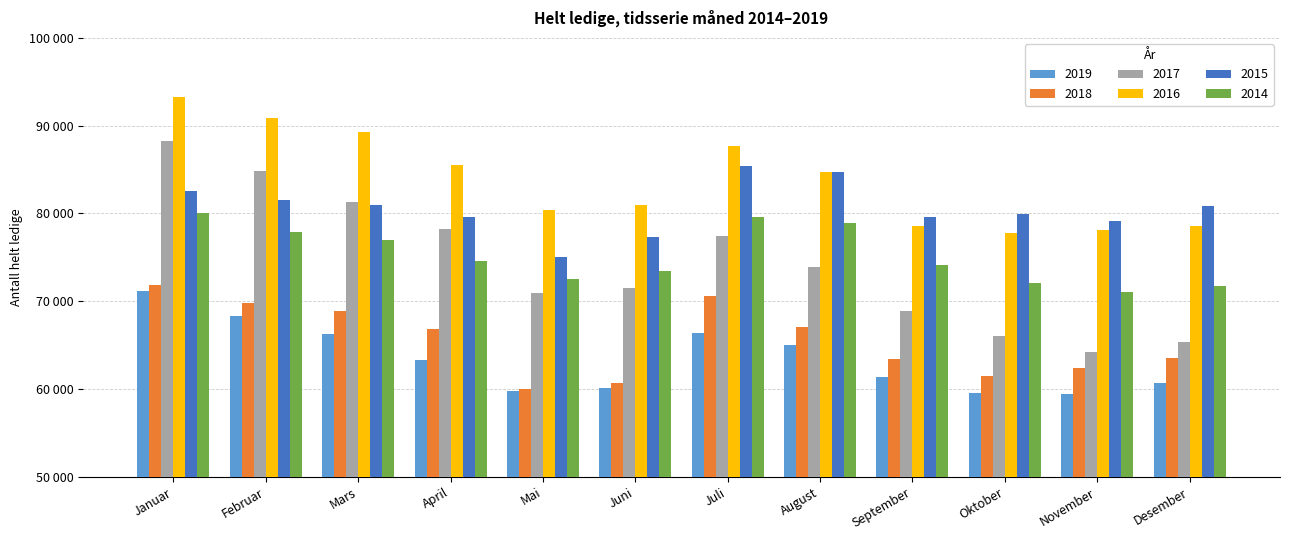

Which has a higher value, Desember or Mars?

Mars